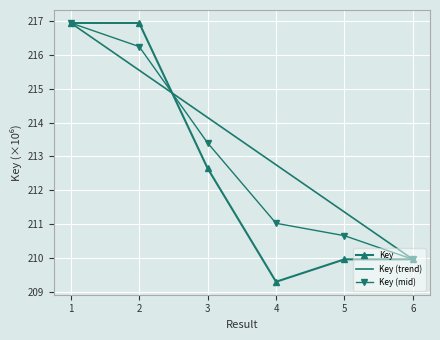

Rank the series at 5 from highest to lowest value.

Key (trend), Key (mid), Key